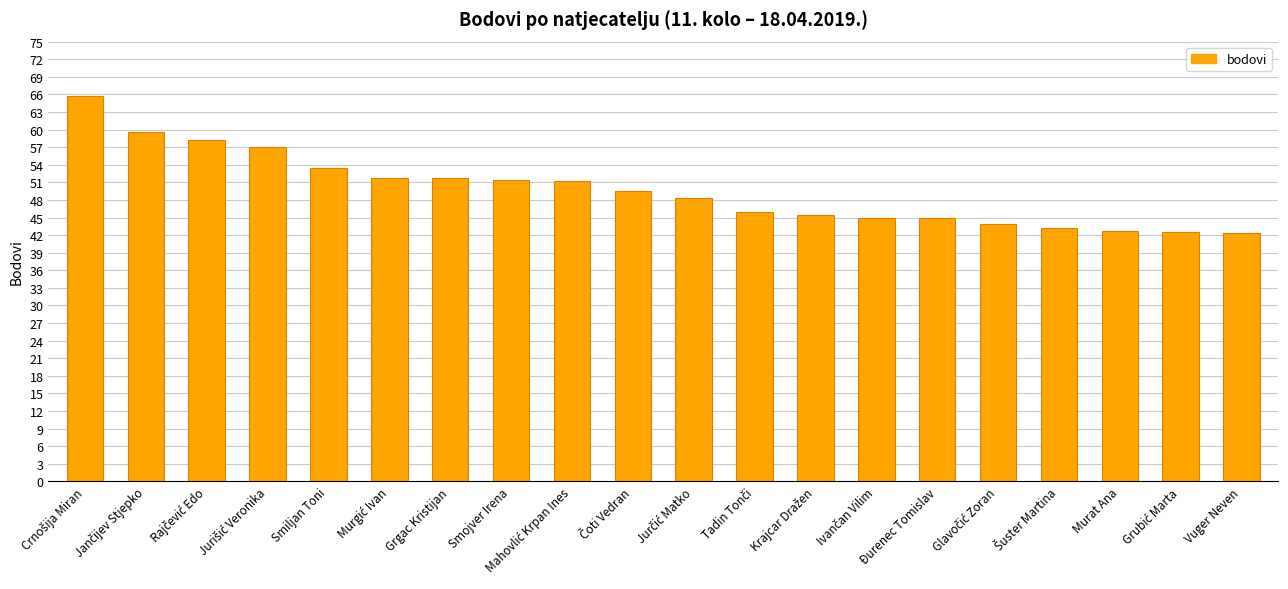

What is the difference between the second highest and second lowest values?

17.1